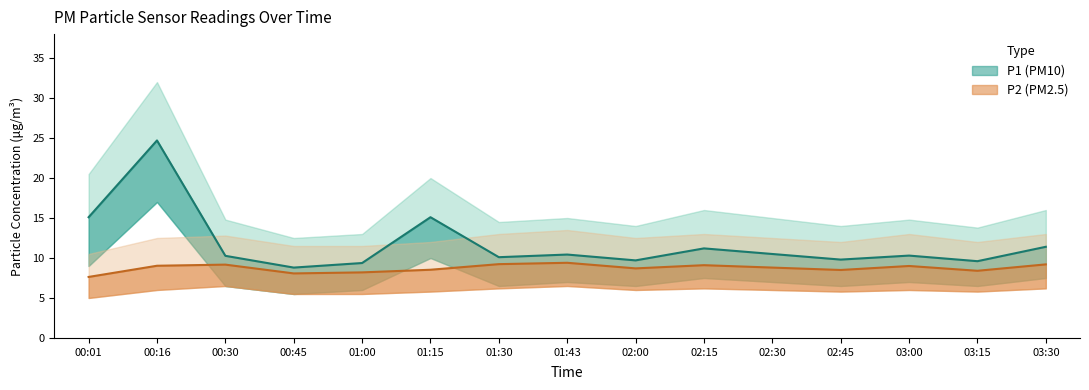

Rank the categories by P2 value from lowest to highest.

00:01, 00:45, 01:00, 03:15, 02:45, 01:15, 02:00, 02:30, 03:00, 00:16, 02:15, 00:30, 03:30, 01:30, 01:43